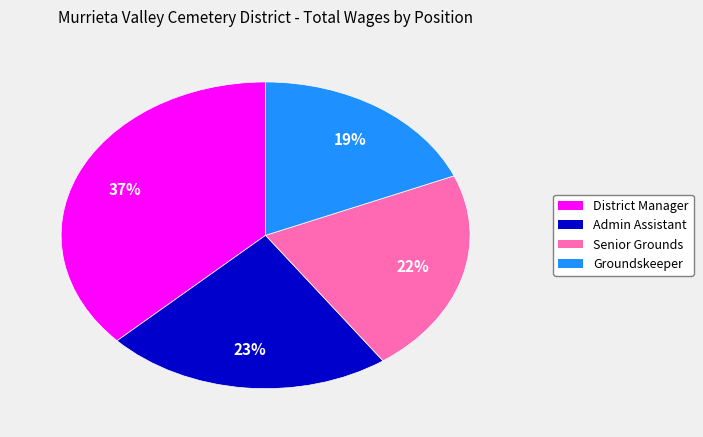

Is there a majority slice in this chart?

No